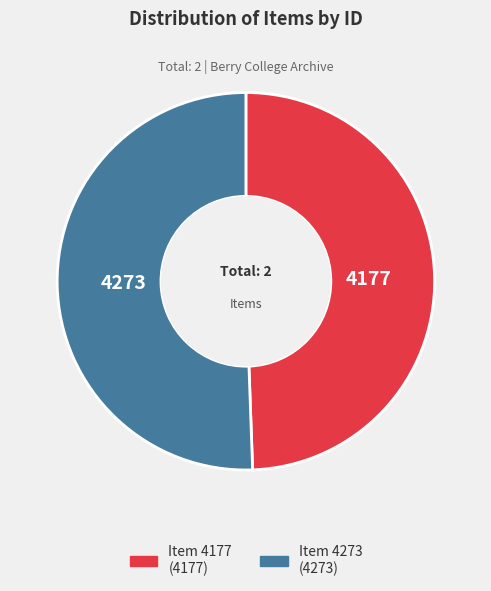

The Item 4273 slice represents 51% of the pie. True or false?

True